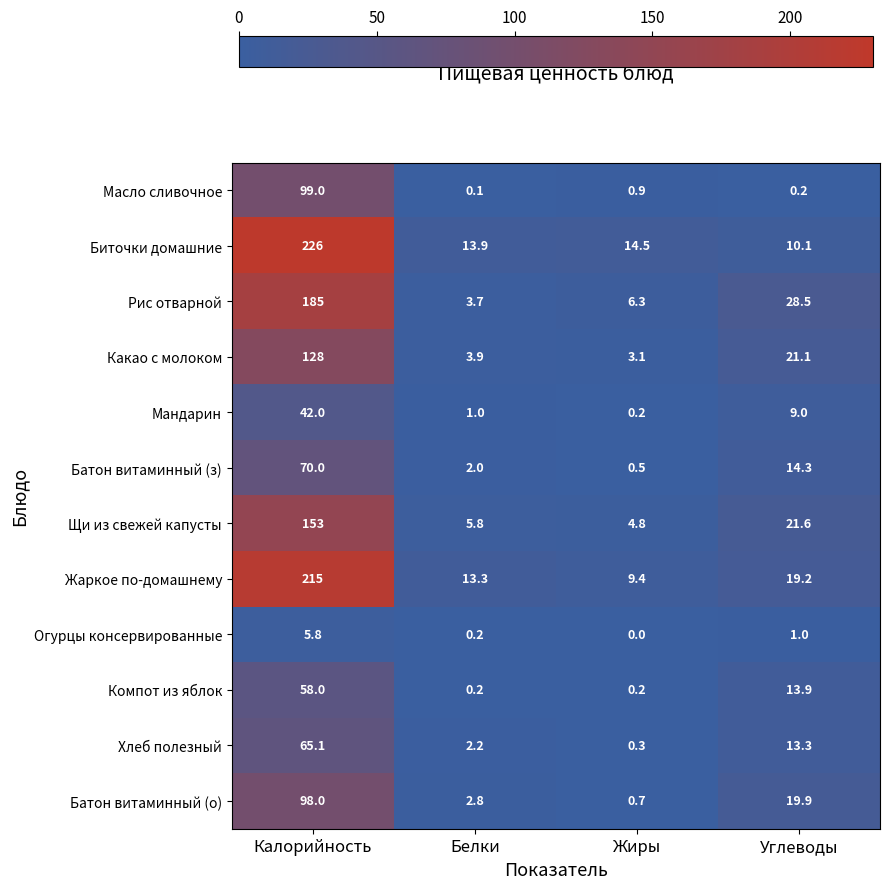

What is the sum of all Хлеб полезный values?

80.9